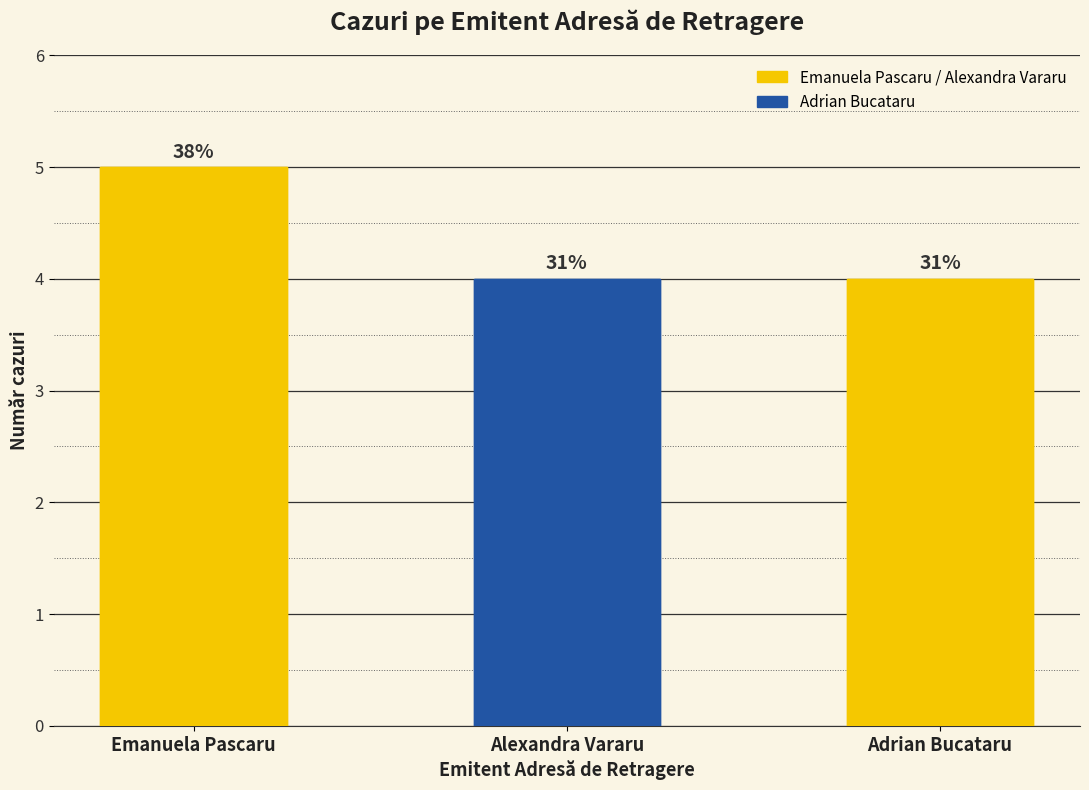

What is the smallest value displayed?

4